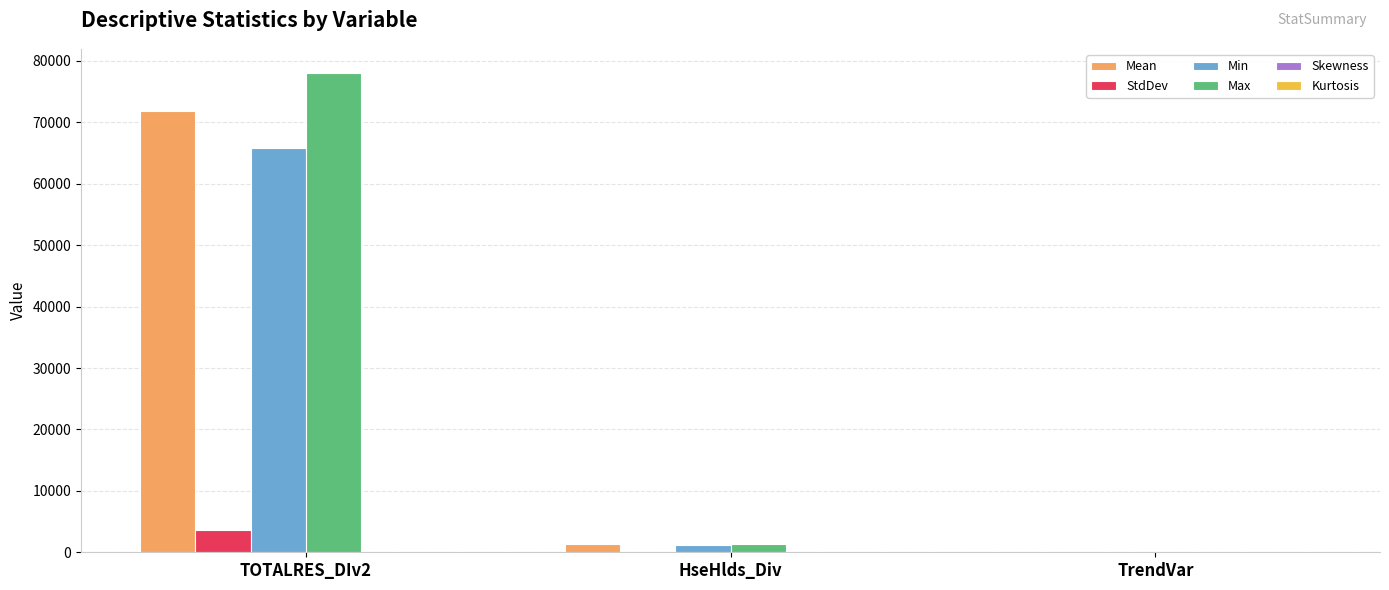

At which category is the sum across all series the highest?

TOTALRES_DIv2